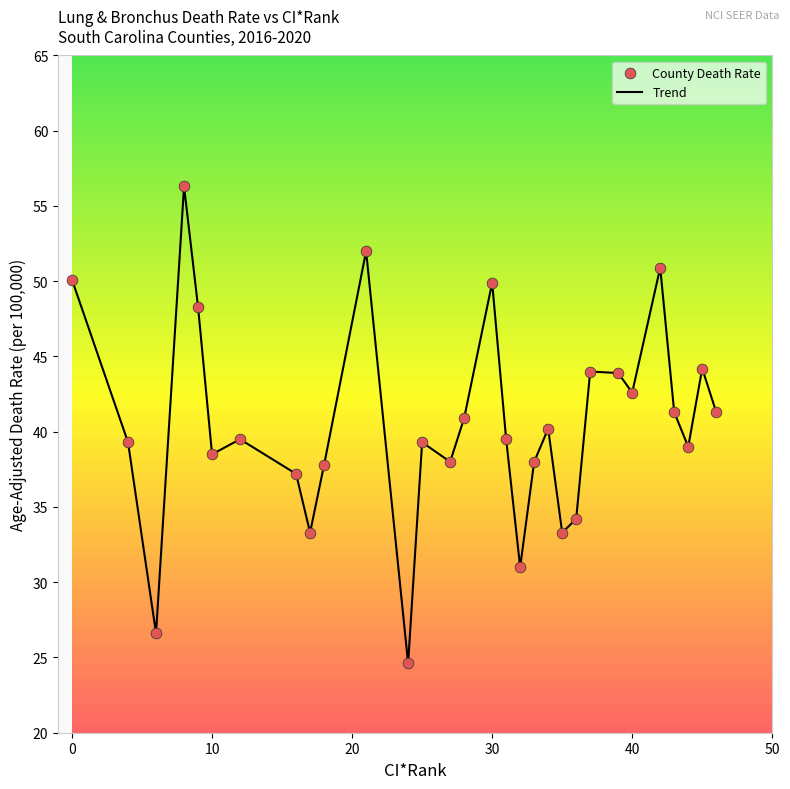

What is the minimum value shown in the chart?

24.6